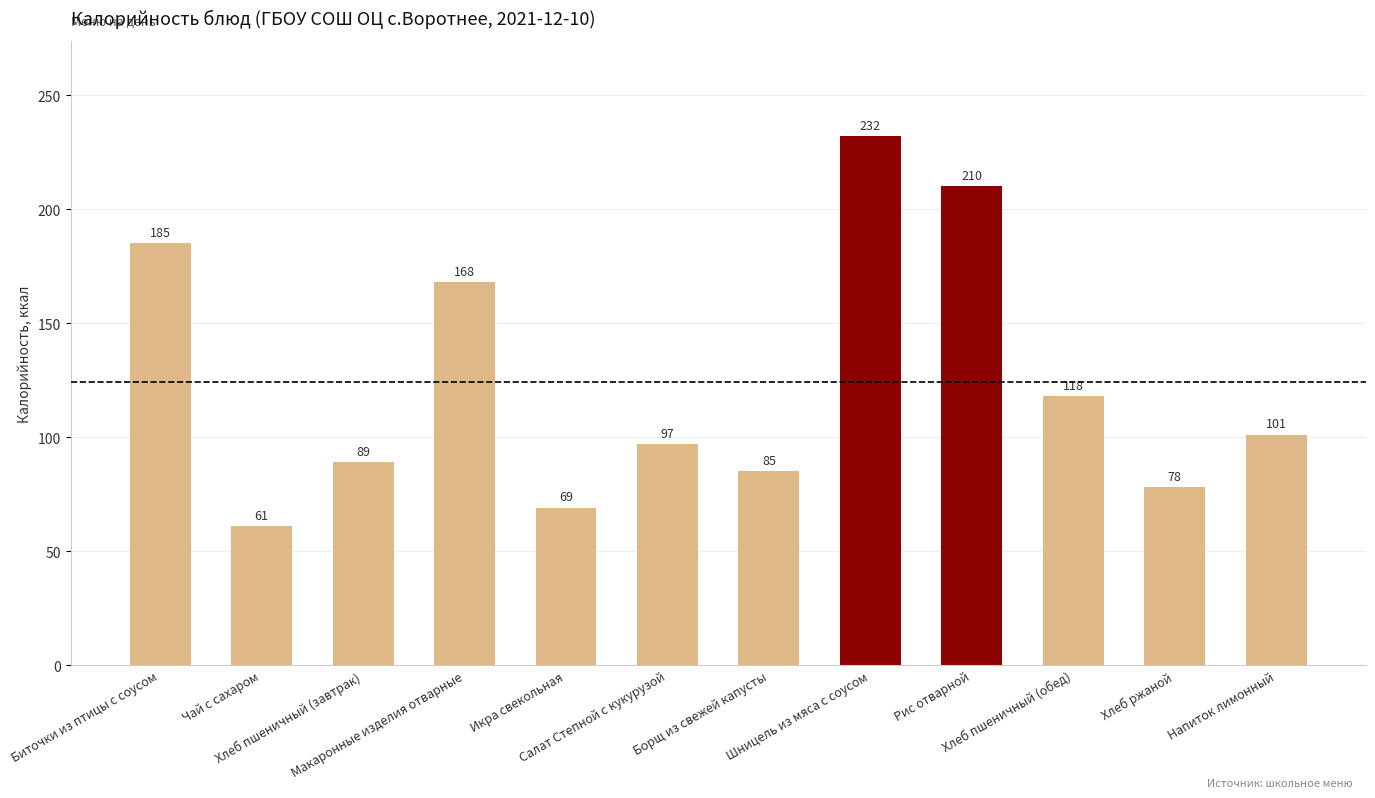

What is the smallest value displayed?

61